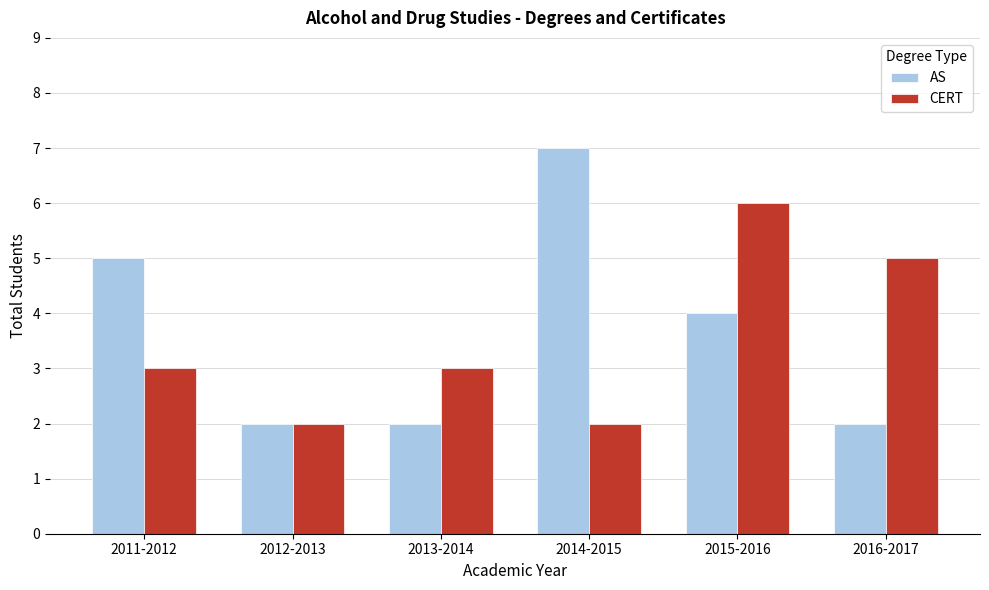

At which label is AS closest to 4?

2015-2016